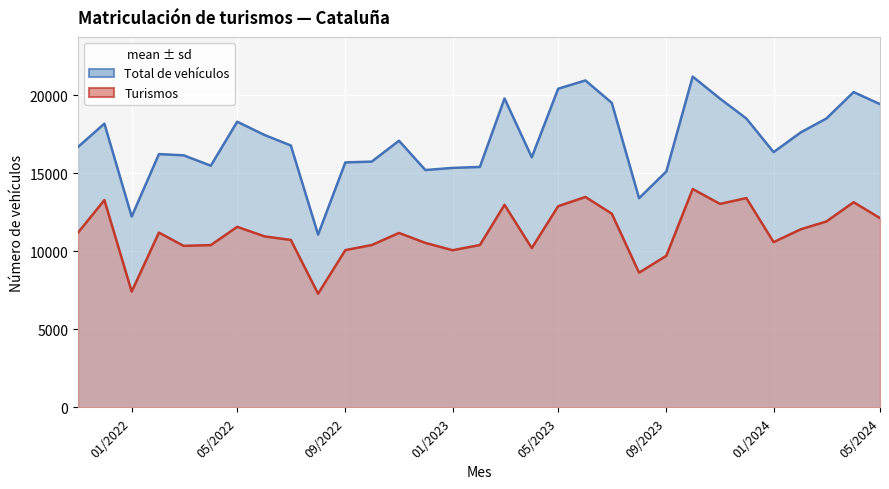

True or false: Turismos and Total de vehículos intersect in this chart.

False